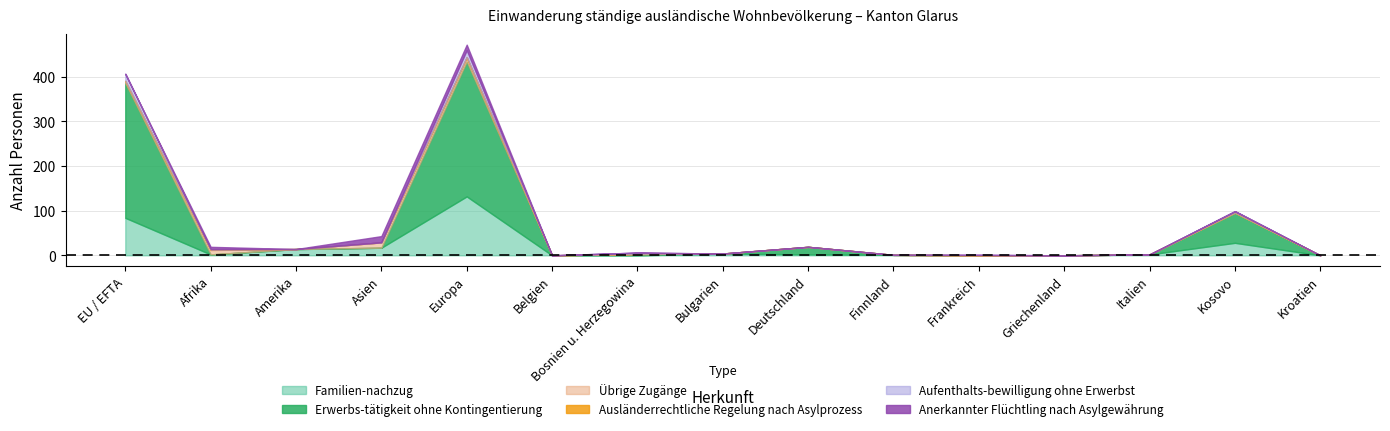

Where is Übrige Zugänge nearest to the value 6?

EU / EFTA